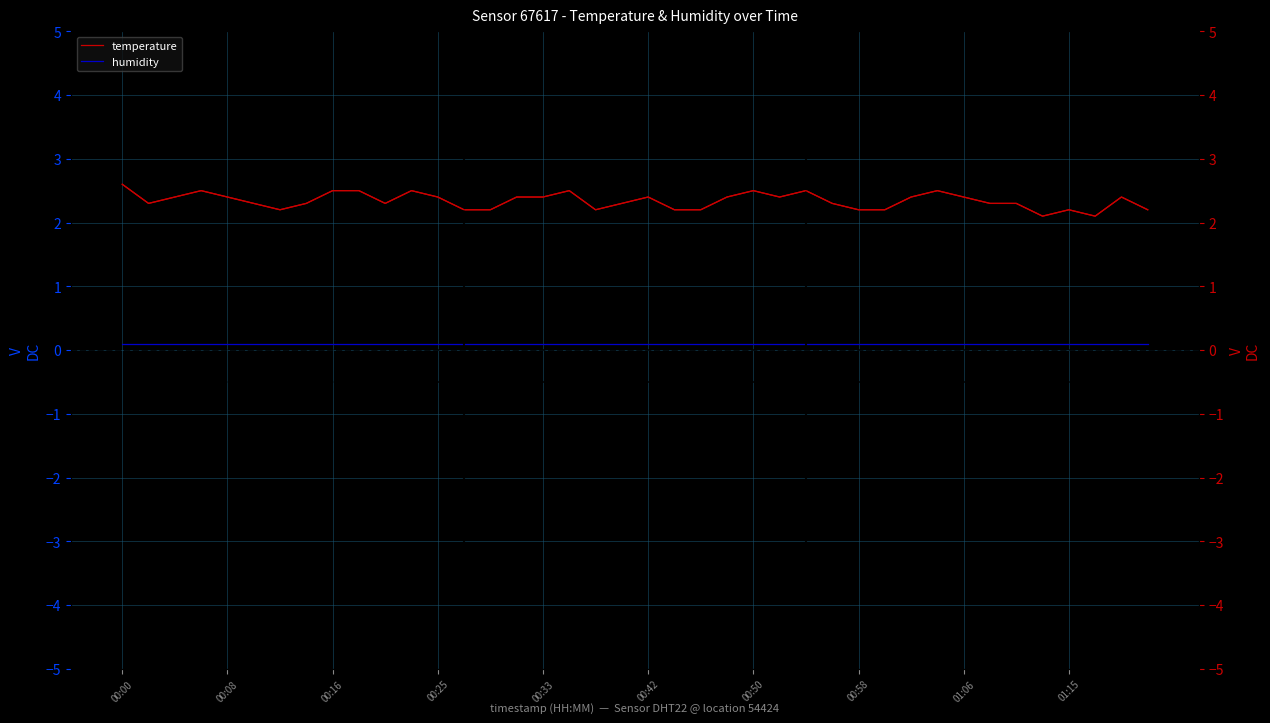

In temperature (right), how many points are lower than both neighbors (excluding endpoints)?

7